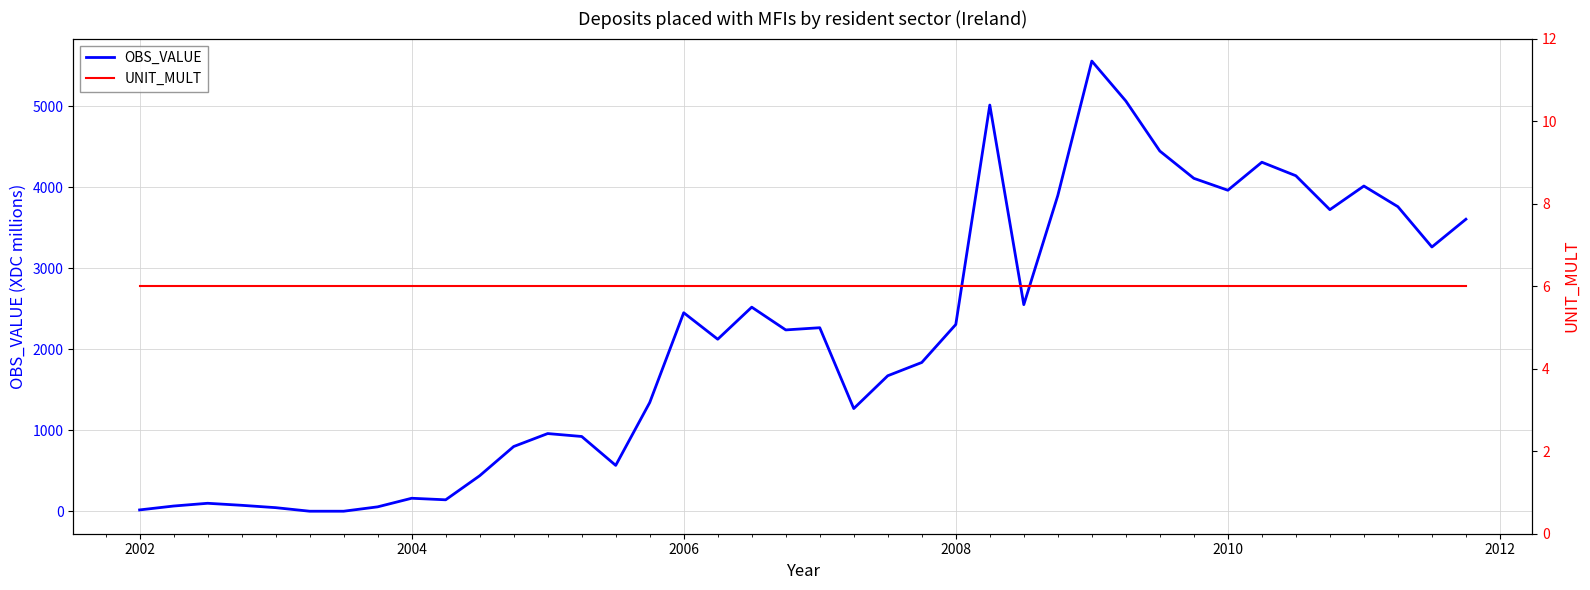

How many lines are shown in the chart?

2